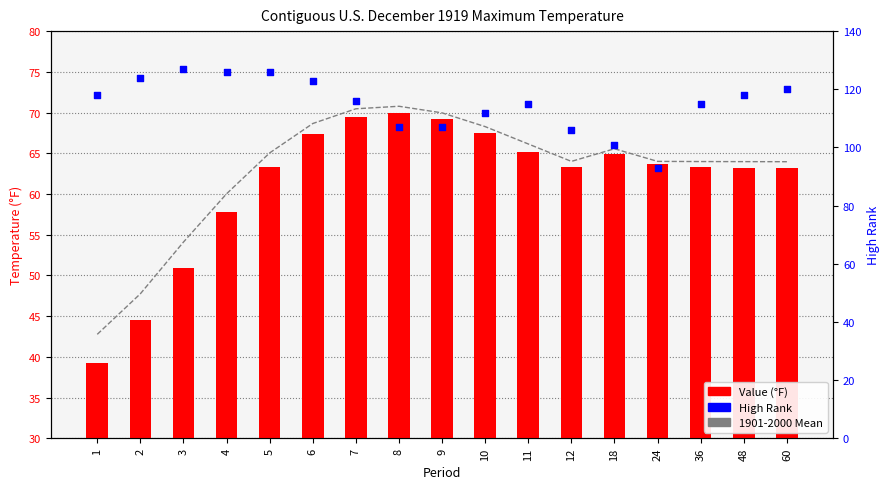

What is the total value across all series at 2?

216.3